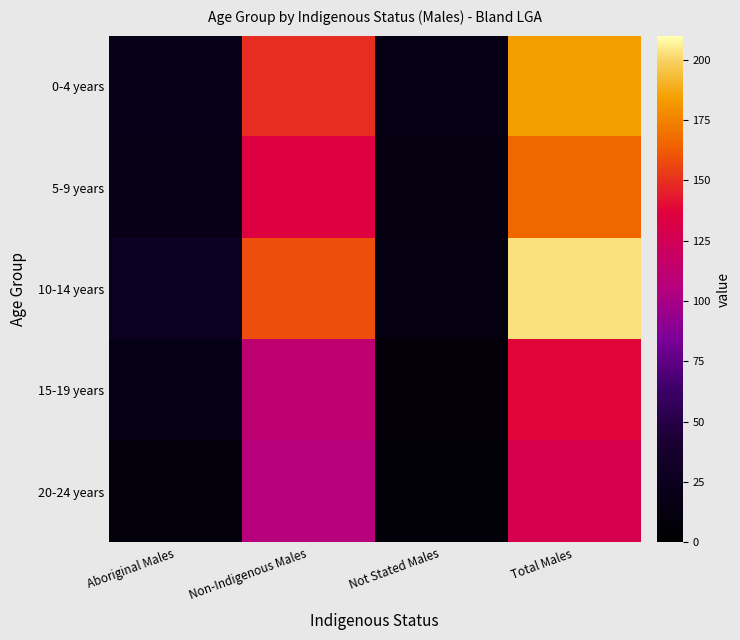

Between Aboriginal Males and Total Males, which series saw the biggest shift?

10-14 years